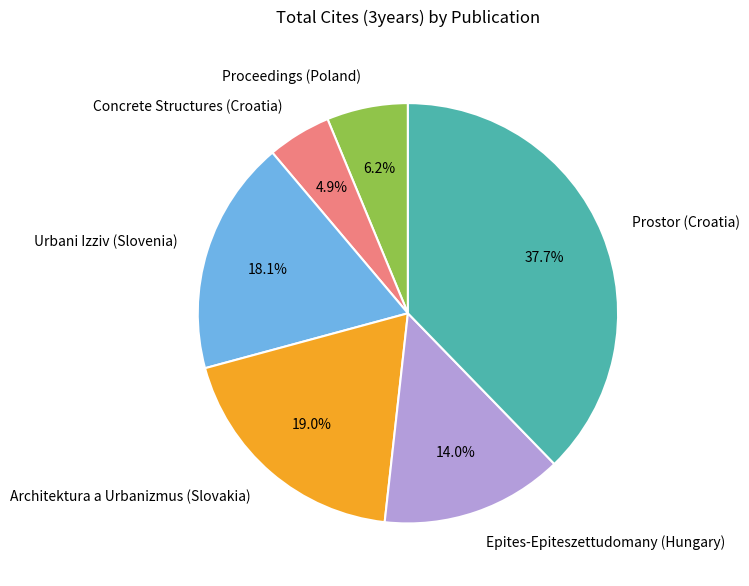

True or false: Urbani Izziv (Slovenia) accounts for 18% of the total.

True